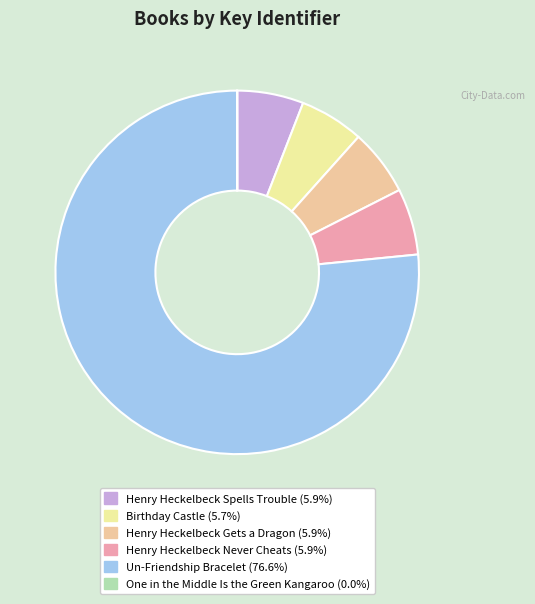

Which category has the biggest portion of the pie?

Un-Friendship Bracelet